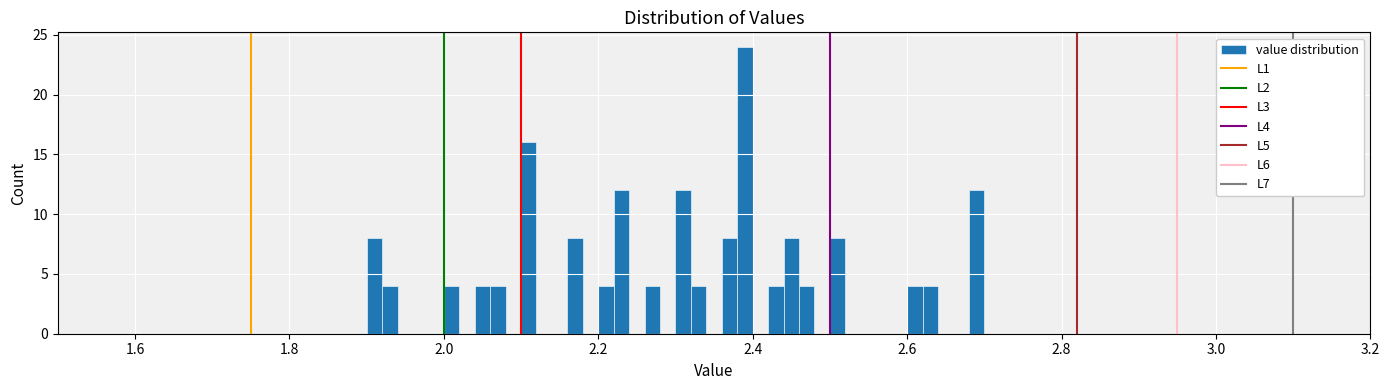

Around what value on the x-axis is the tallest bar? Give the approximate position of its centre, as read against the axis.

2.40